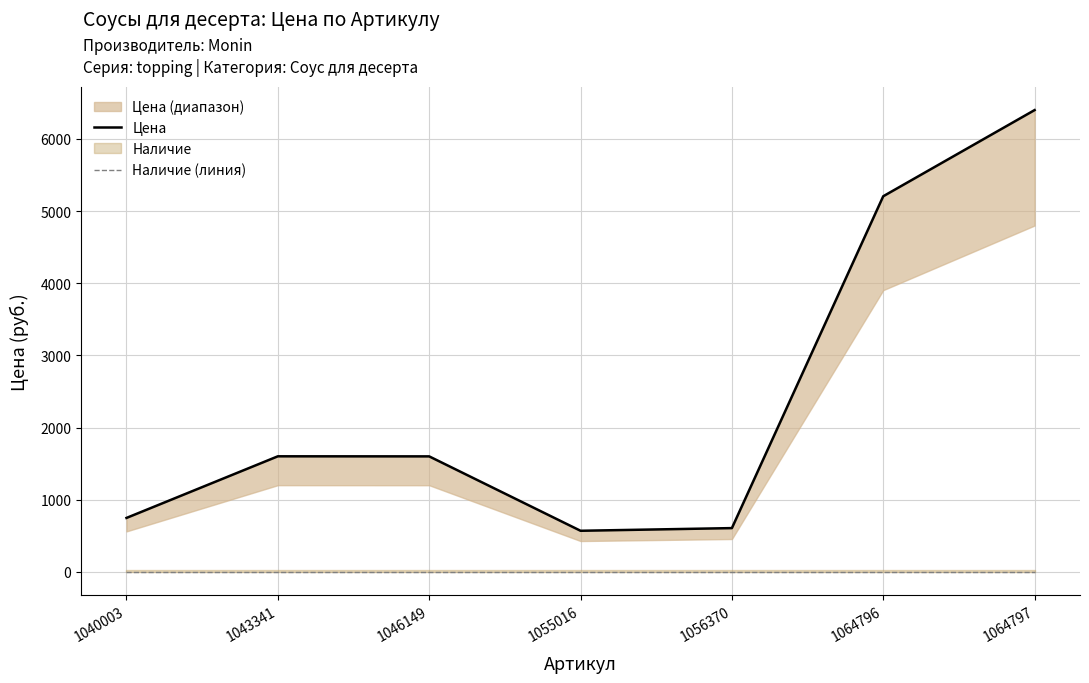

Rank the categories by Цена value from lowest to highest.

1055016, 1056370, 1040003, 1046149, 1043341, 1064796, 1064797